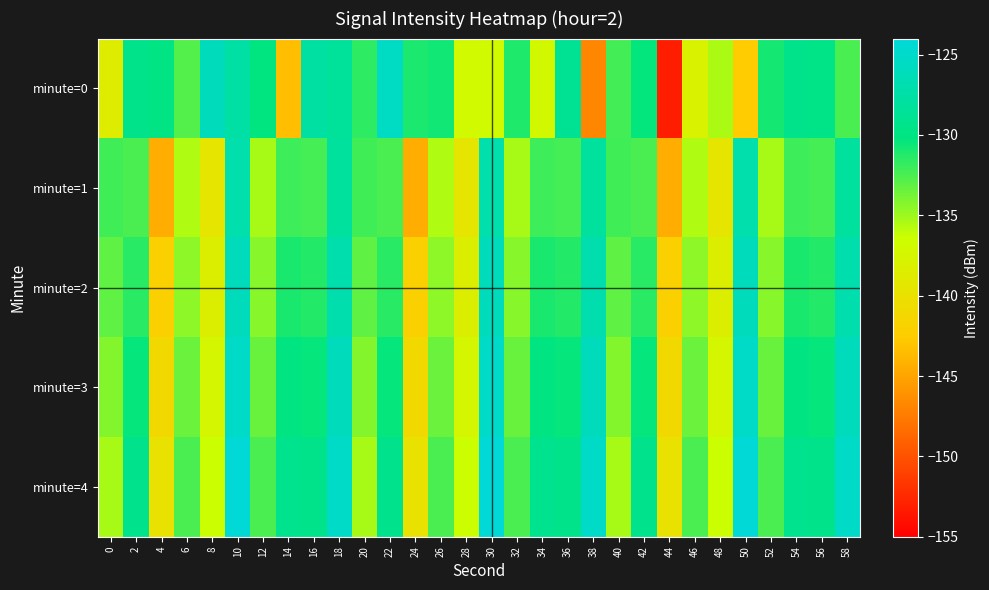

How many categories are shown in the chart?

30